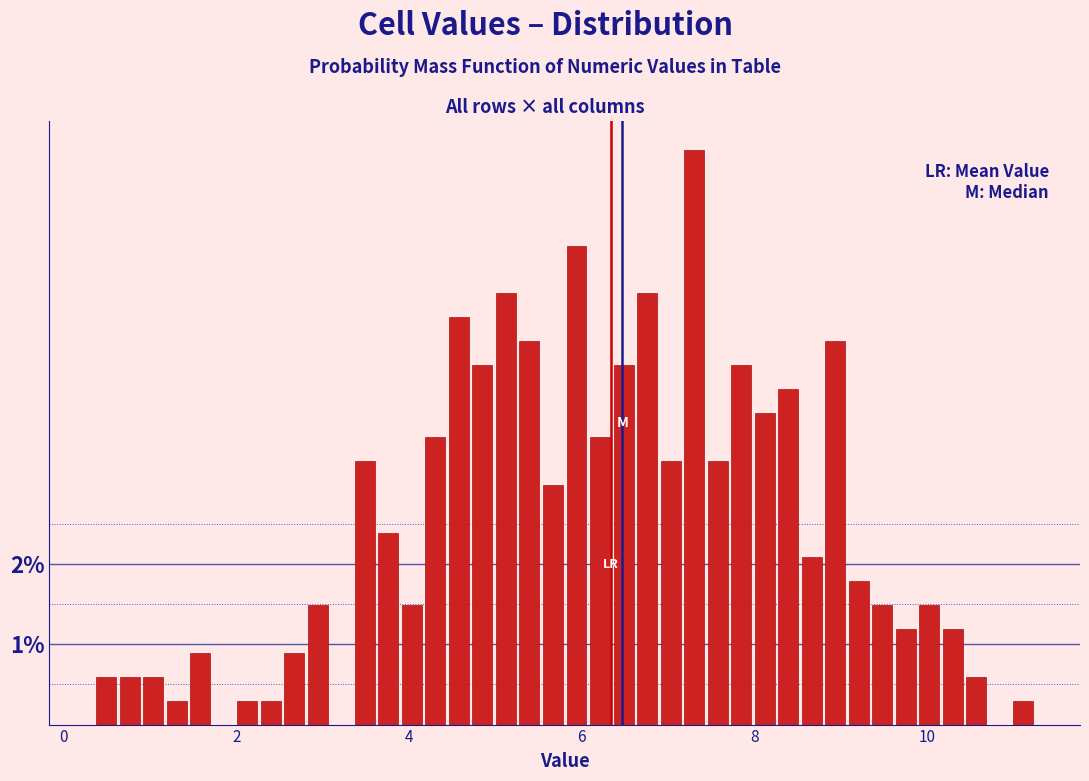

Around what value on the x-axis is the tallest bar? Give the approximate position of its centre, as read against the axis.

7.2